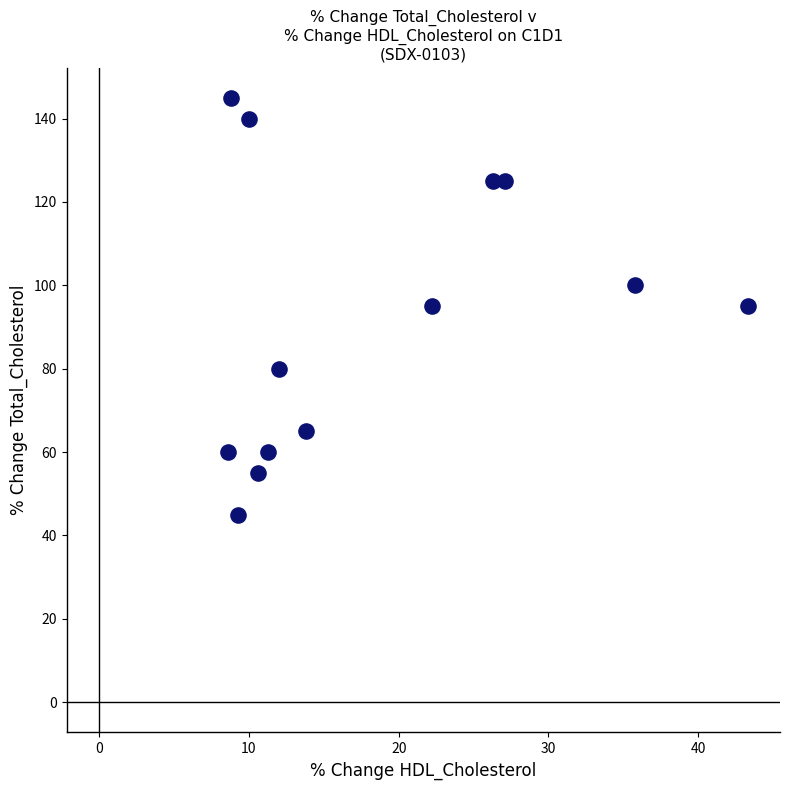

What is the range of Y values (max minus min)?

100